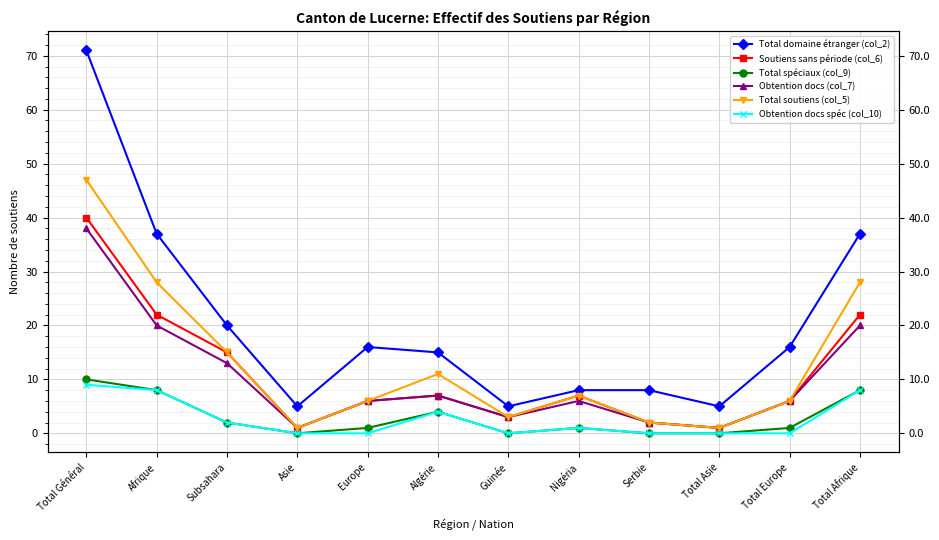

What is the total value across all series at Total Général?

215